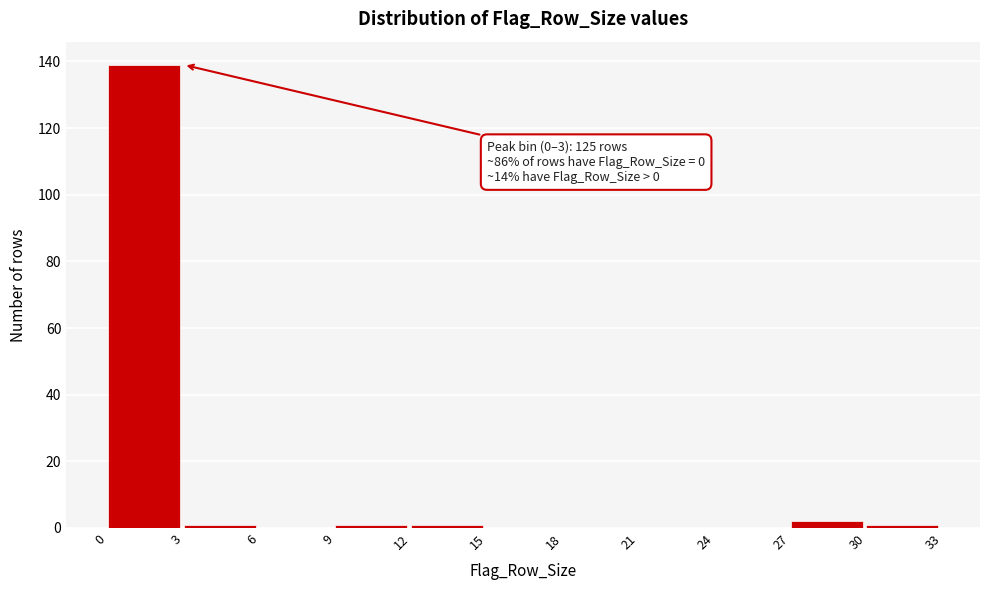

Which range on the x-axis has the tallest bar?

0 to 3